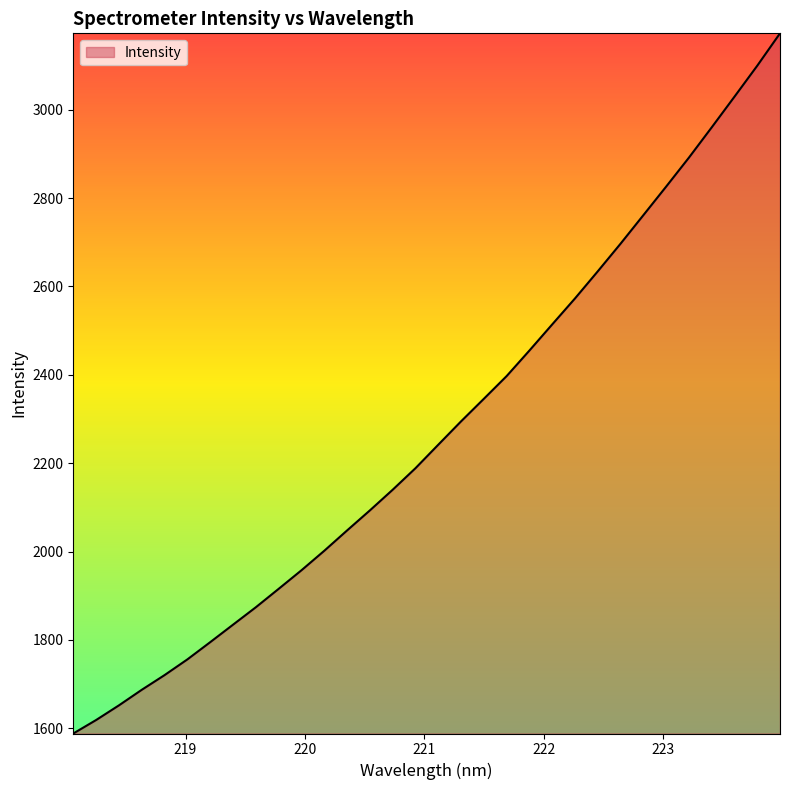

What is the difference between the maximum and minimum values?

1584.9